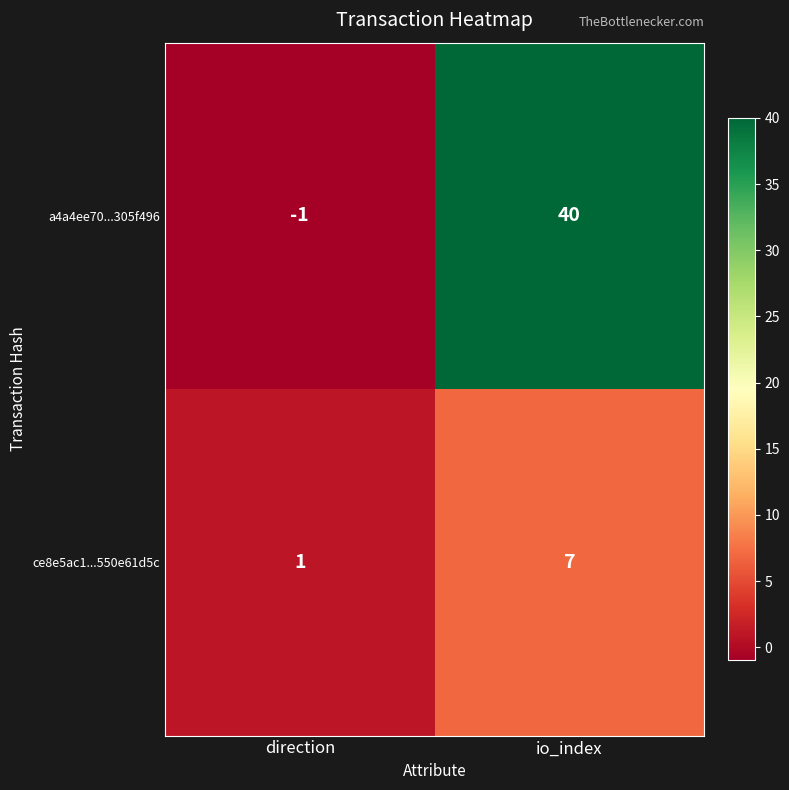

Rank the series by their average value, from highest to lowest.

a4a4ee70...305f496, ce8e5ac1...550e61d5c